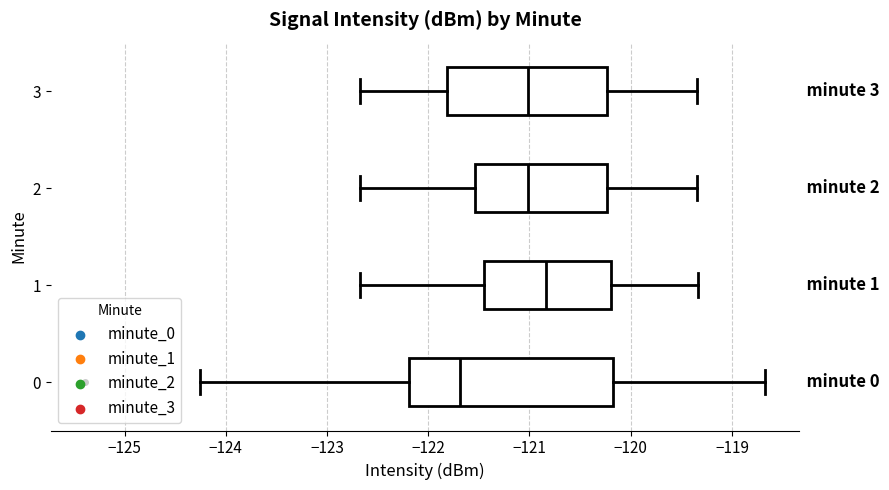

Which box has the furthest to the right median line?

1